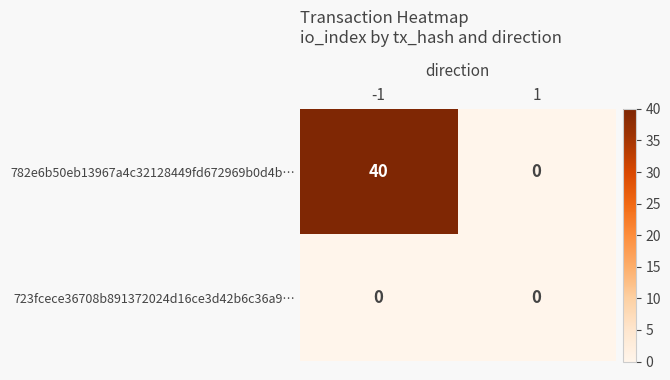

At -1, list the series in order from largest to smallest.

782e6b50eb13967a4c32128449fd672969b0d4b…, 723fcece36708b891372024d16ce3d42b6c36a9…